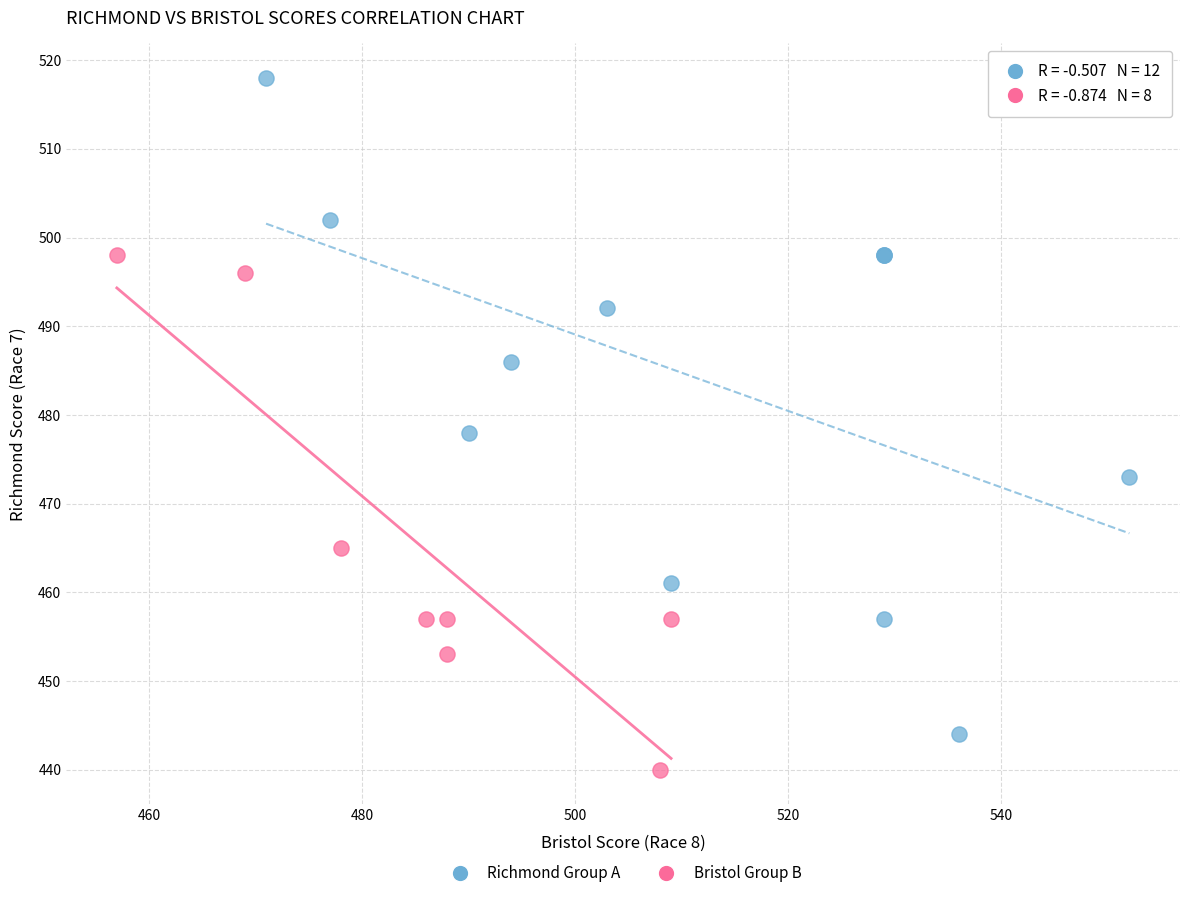

Which series has the widest spread of Y values?

Richmond Group A